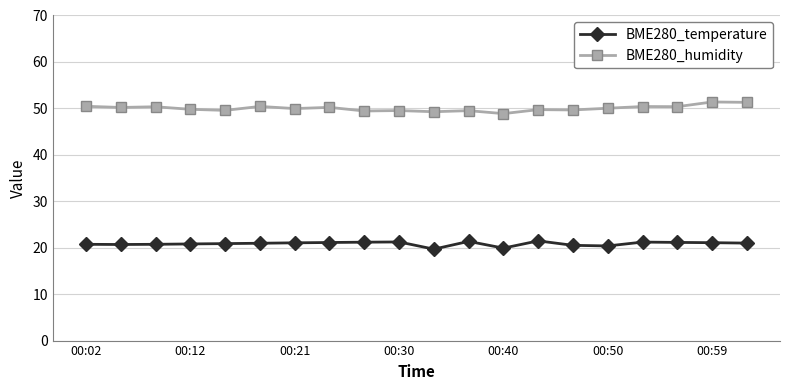

True or false: BME280_humidity and BME280_temperature intersect in this chart.

False